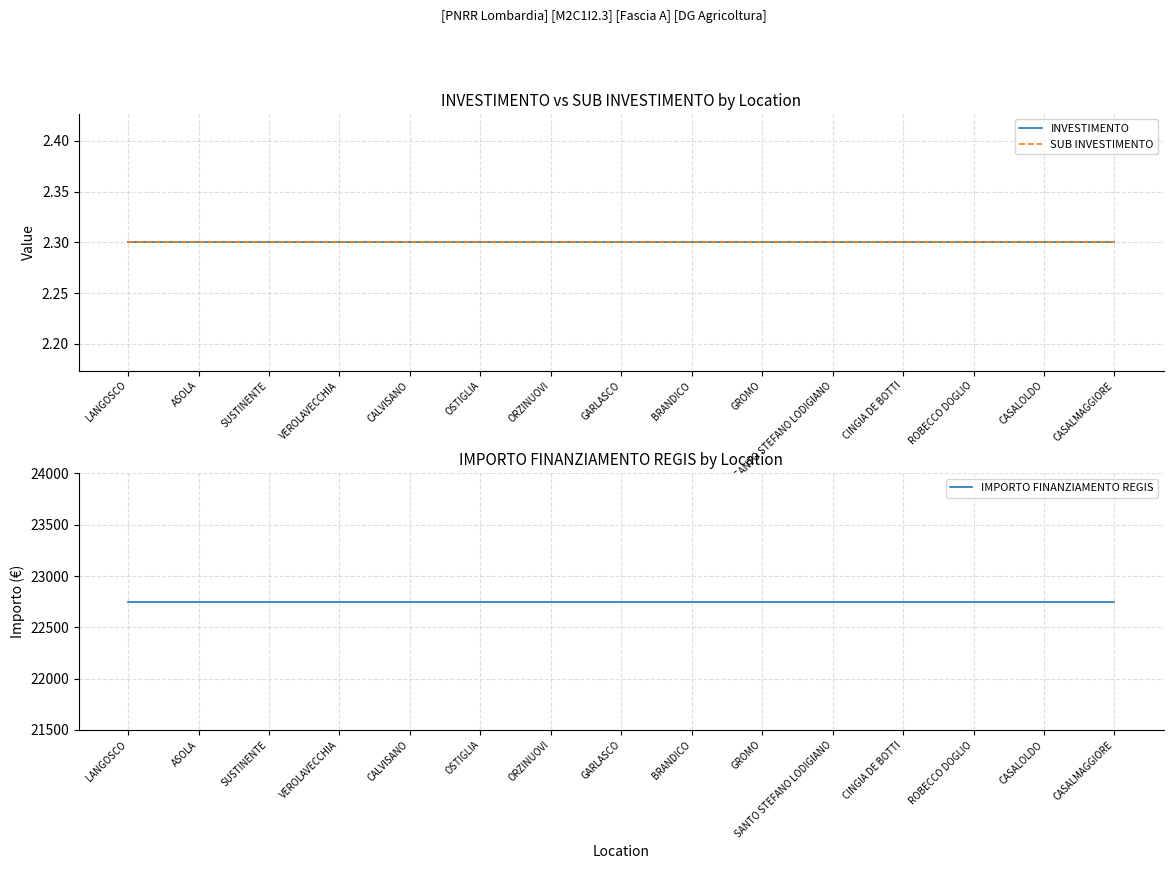

Is this an area chart (filled region under the line)?

No